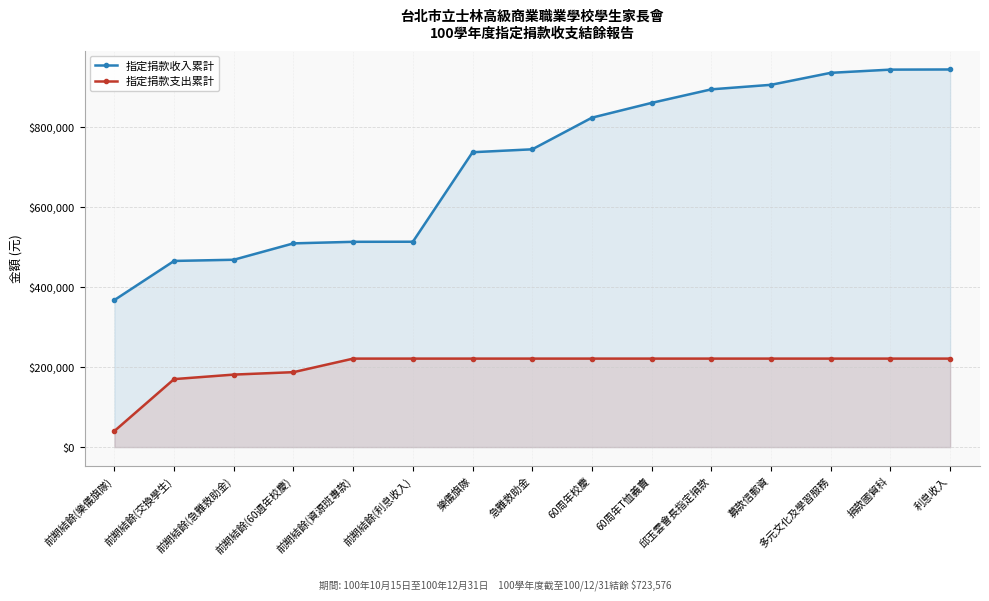

Rank the categories by 指定捐款收入累計 value from lowest to highest.

前期結餘(樂儀旗隊), 前期結餘(交換學生), 前期結餘(急難救助金), 前期結餘(60週年校慶), 前期結餘(資源班專款), 前期結餘(利息收入), 樂儀旗隊, 急難救助金, 60周年校慶, 60周年T恤義賣, 邱玉雲會長指定捐款, 募款信郵資, 多元文化及學習服務, 捐款國貿科, 利息收入